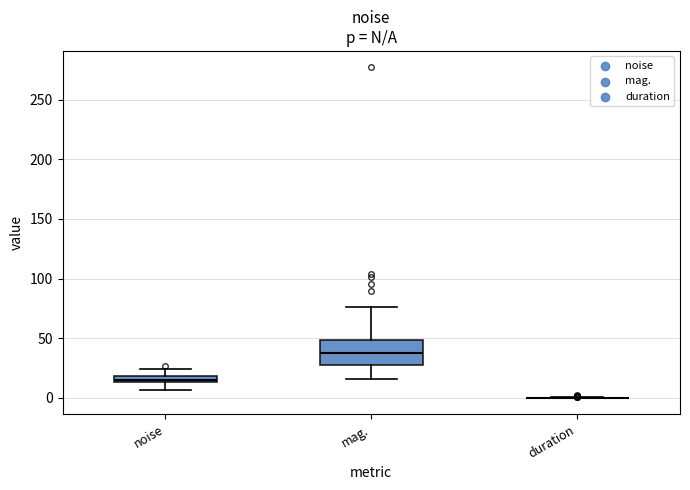

Comparing the boxes themselves (not the whiskers), which one is the tallest?

mag.